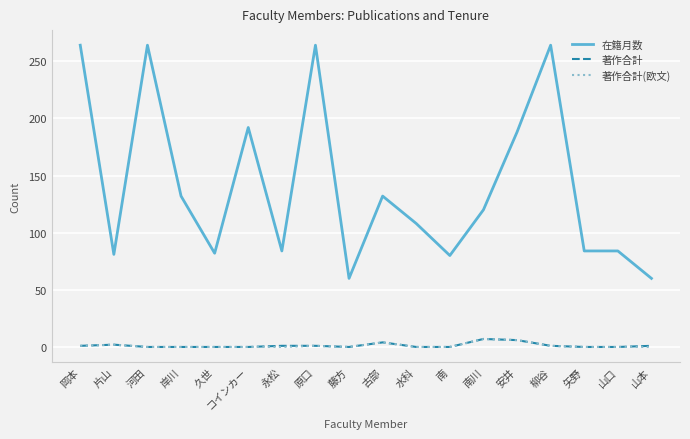

Between 片山 and 原口, which series saw the biggest shift?

在籍月数